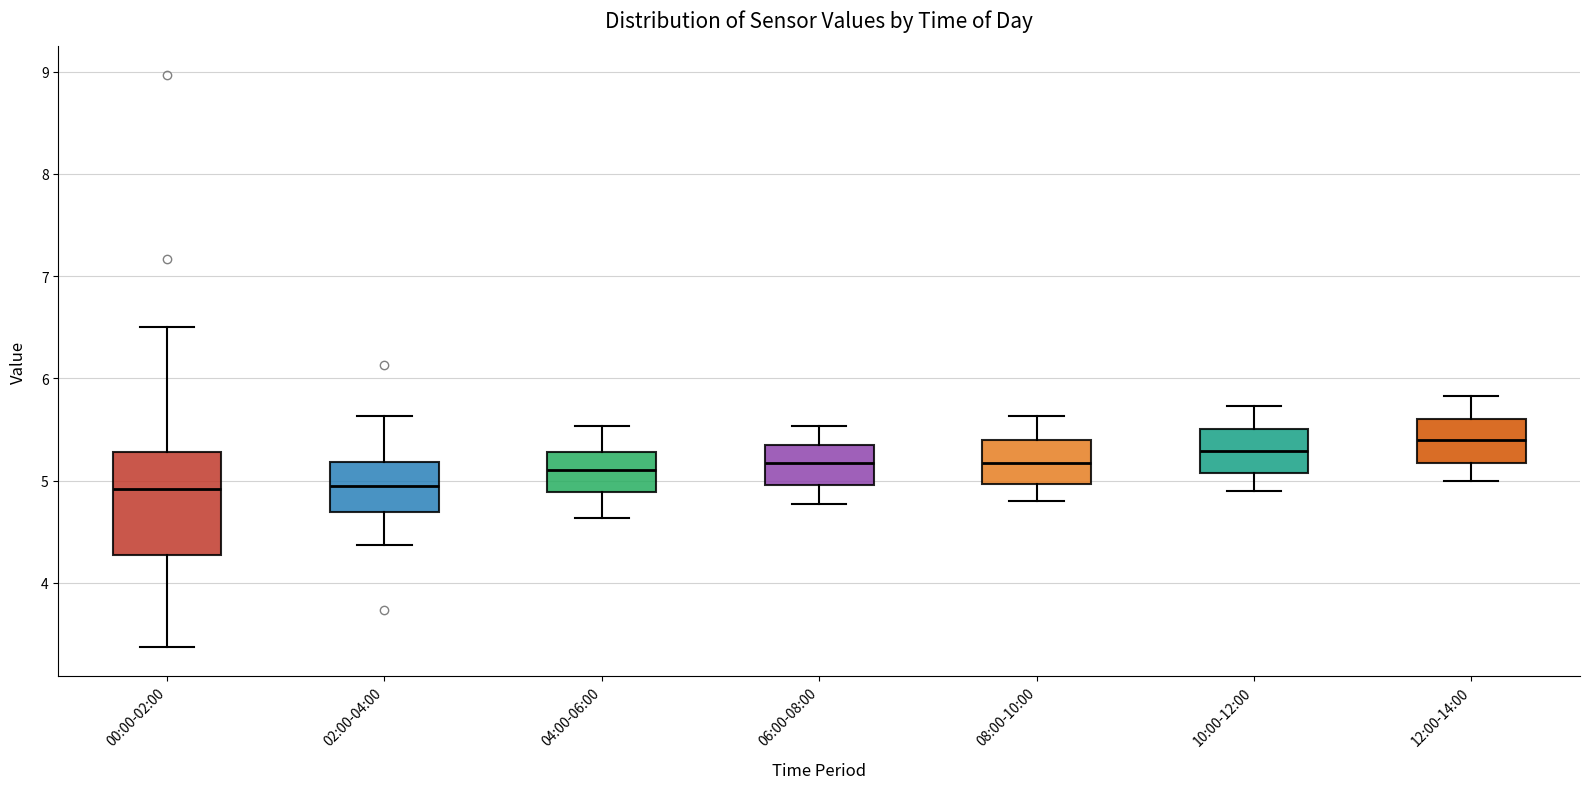

Which box is the tallest, from its lower edge to its upper edge?

00:00-02:00